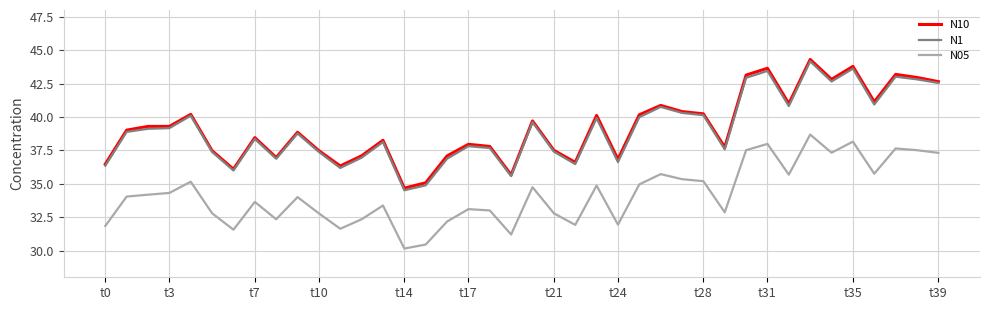

What is the maximum value for N05?

38.7